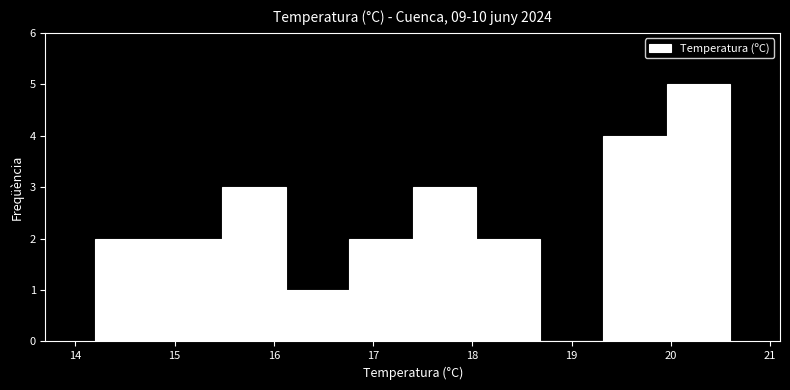

Reading left to right, transcribe this chart: for each bar, give the range it covers on the x-axis and its height. Neither the bar edges nor the heights are printed on the chart, so give them approximately, as read against the axes.

14.20 to 14.84: 2
14.84 to 15.48: 2
15.48 to 16.12: 3
16.12 to 16.76: 1
16.76 to 17.40: 2
17.40 to 18.04: 3
18.04 to 18.68: 2
18.68 to 19.32: 0
19.32 to 19.96: 4
19.96 to 20.60: 5